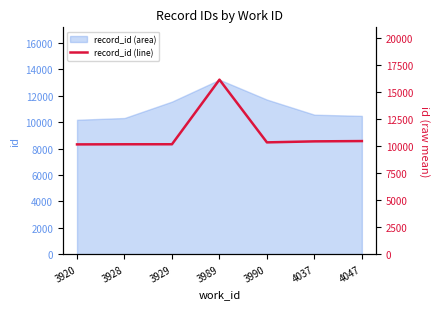

What is the minimum value for record_id (area)?

10179.5